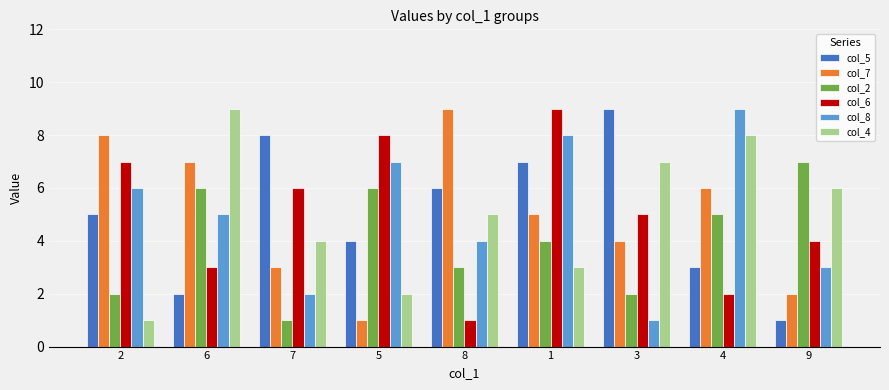

What is the difference between the maximum and minimum values in the col_2 series?

6